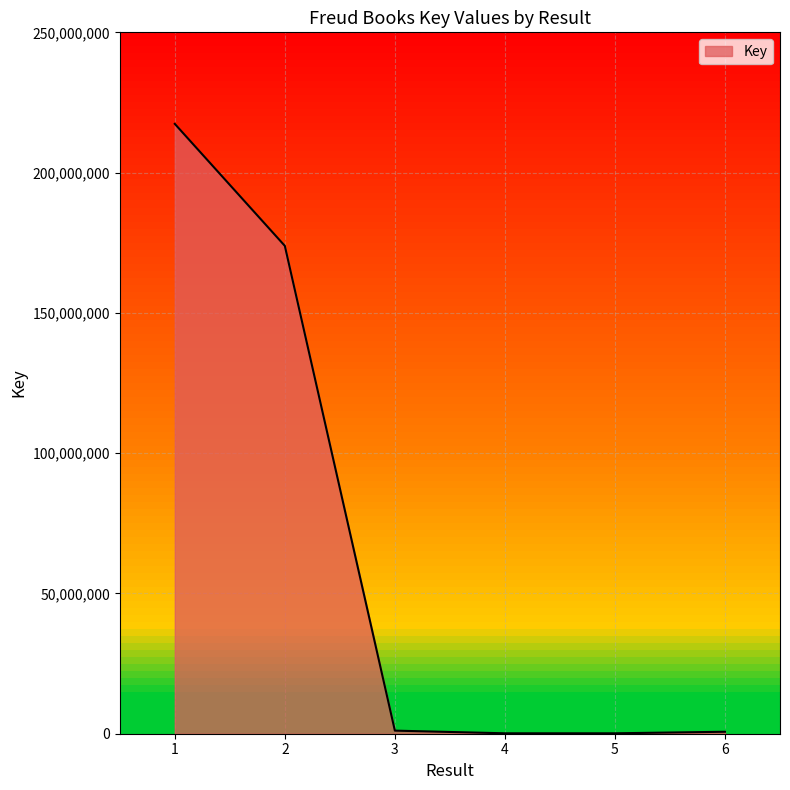

The value at 2 is 43633309. True or false?

False